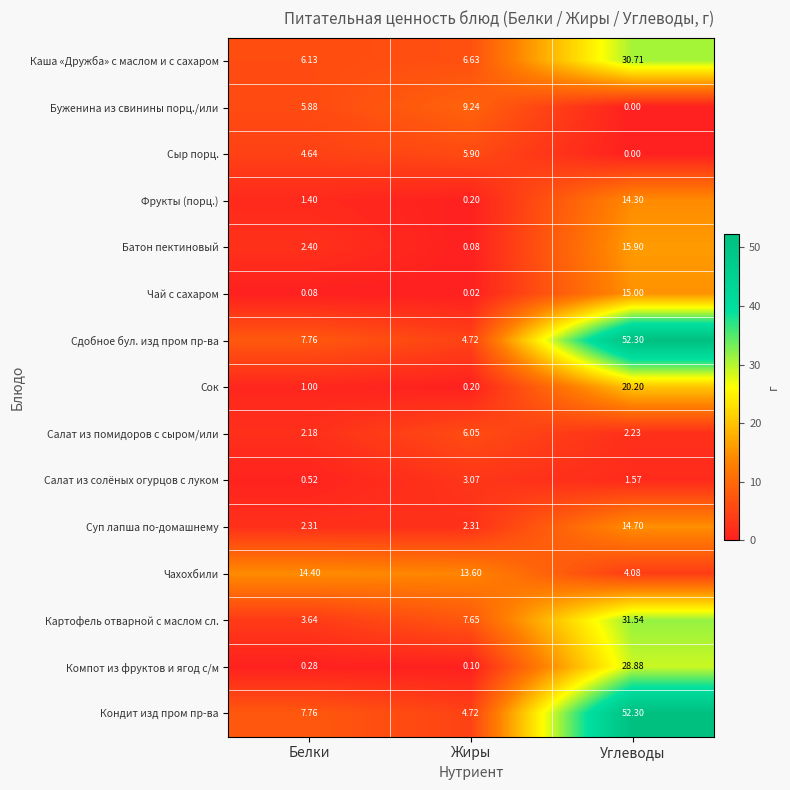

Rank the categories by Чахохбили value from lowest to highest.

Углеводы, Жиры, Белки